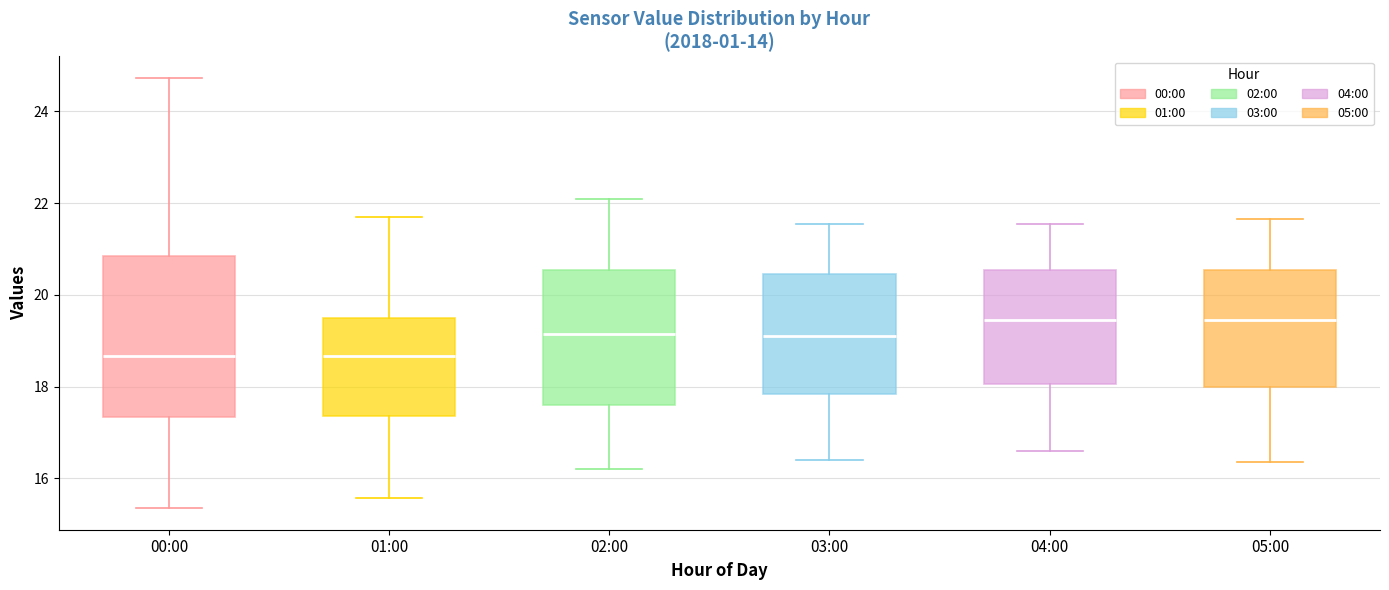

Where is the upper edge of the box for 03:00 on the y-axis? The values are not printed on the chart, so give them approximately, as read against the axis.

20.4